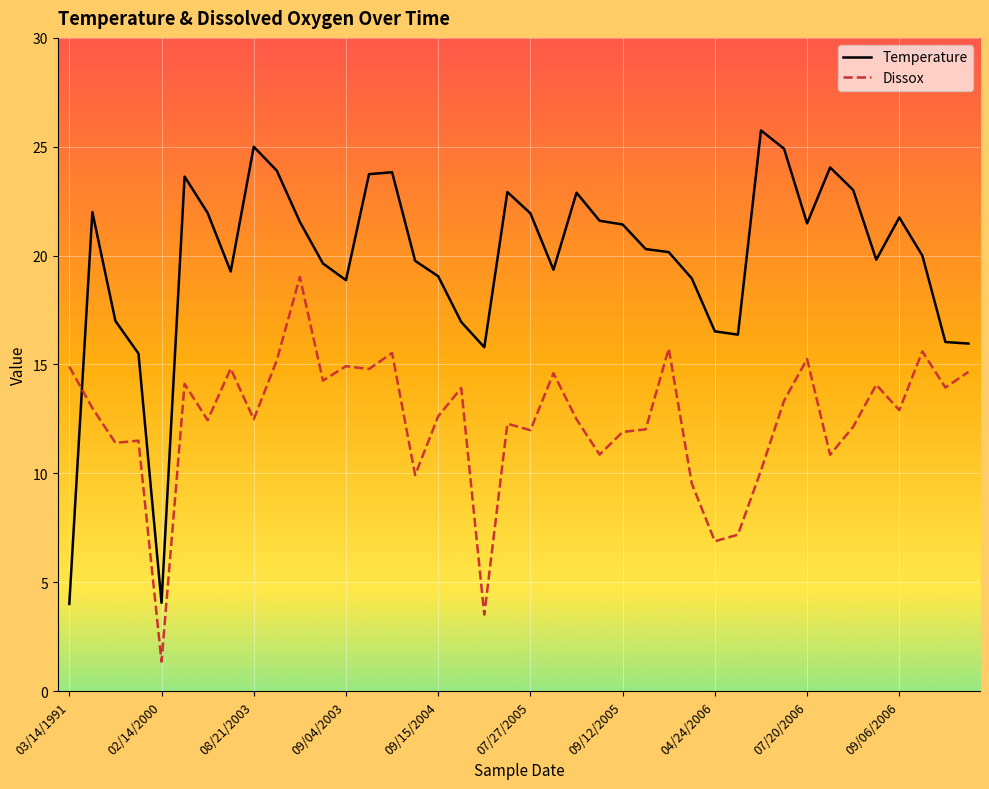

Which series has the largest range (max minus min)?

Temperature